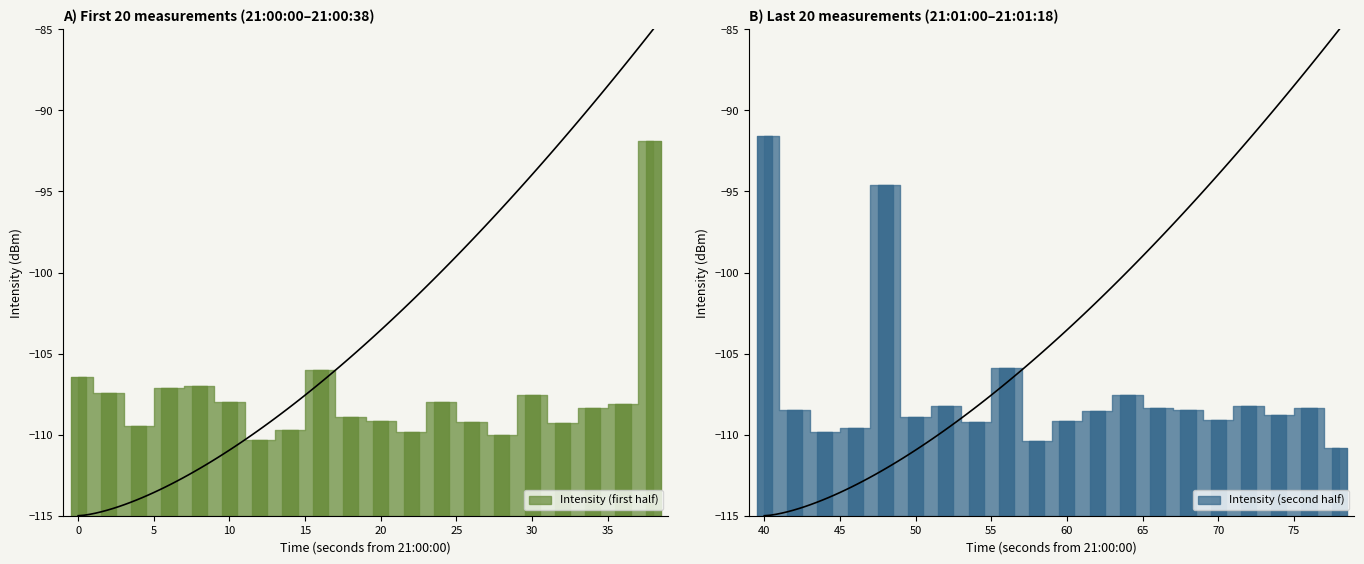

Reading left to right, list all the values displayed in this chart.

0=-106.5	1=-107.4	2=-109.5	3=-107.1	4=-107.0	5=-108.0	6=-110.3	7=-109.7	8=-106.0	9=-108.9	10=-109.2	11=-109.8	12=-108.0	13=-109.2	14=-110.0	15=-107.5	16=-109.3	17=-108.4	18=-108.1	19=-91.9	20=-91.6	21=-108.5	22=-109.8	23=-109.6	24=-94.6	25=-108.9	26=-108.3	27=-109.2	28=-105.9	29=-110.4	30=-109.2	31=-108.6	32=-107.5	33=-108.4	34=-108.5	35=-109.1	36=-108.2	37=-108.8	38=-108.4	39=-110.8